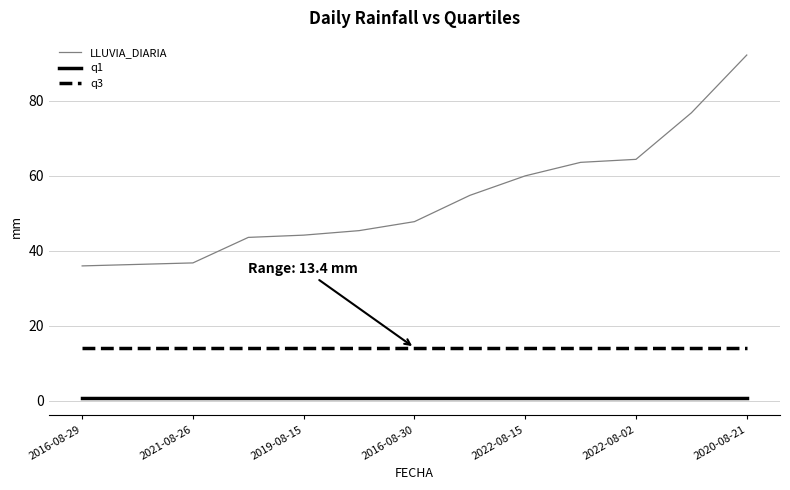

What is the average value of the q3 series?

14.2